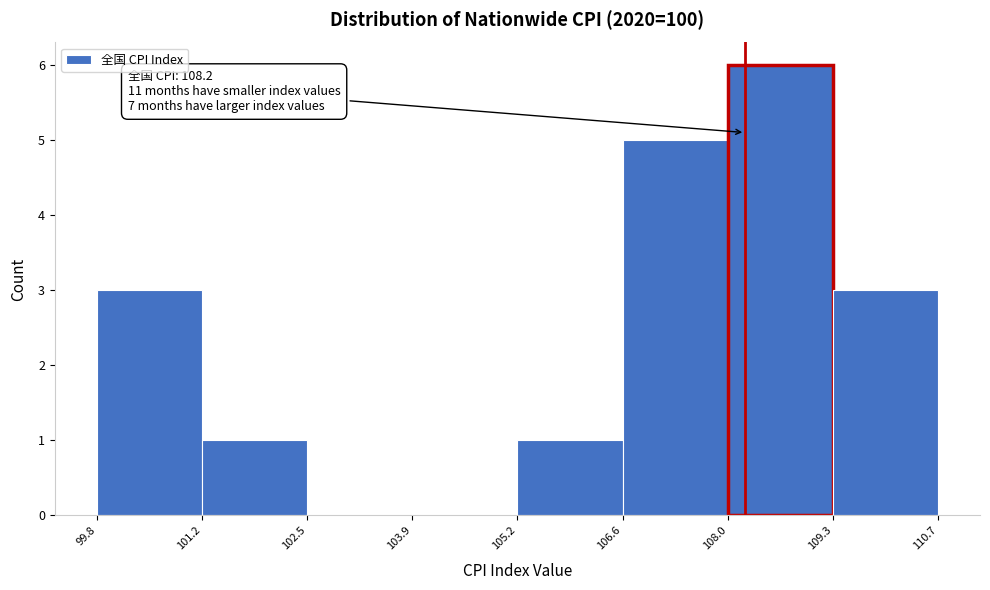

Over which range of the x-axis is the bar tallest?

108.0 to 109.3